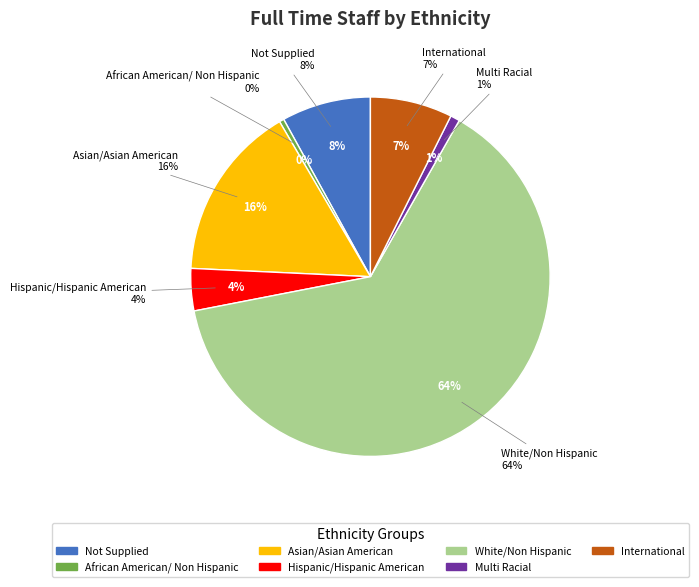

Which slice is the largest?

White/Non Hispanic